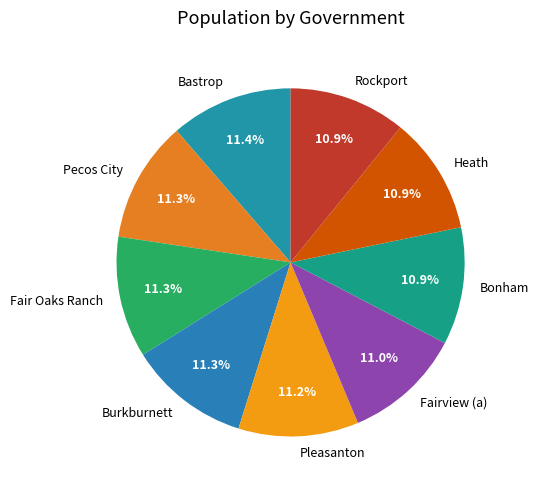

True or false: Fair Oaks Ranch accounts for 23% of the total.

False